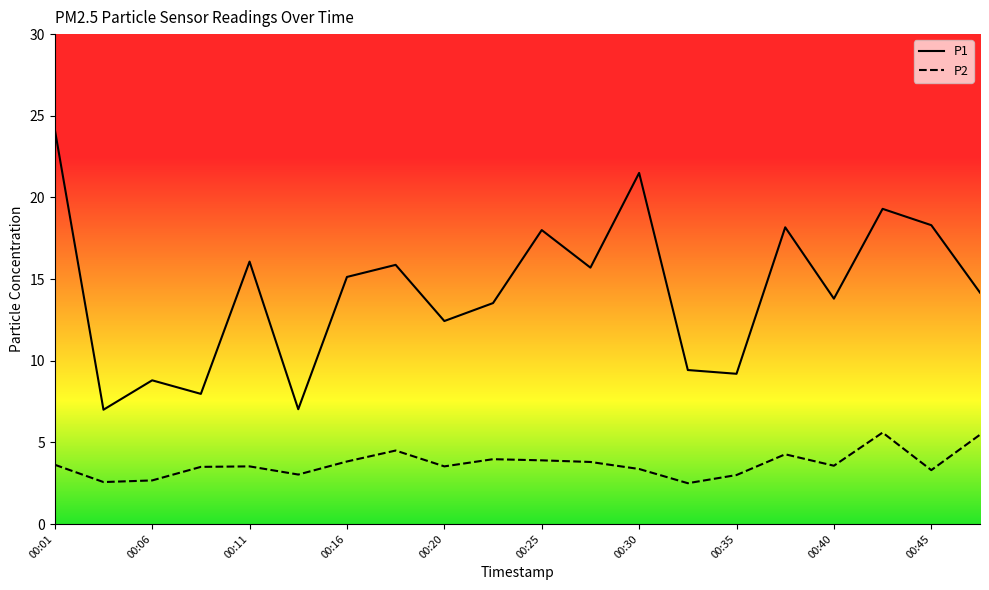

What is the value of the P2 point at the 12th from the left?

3.8